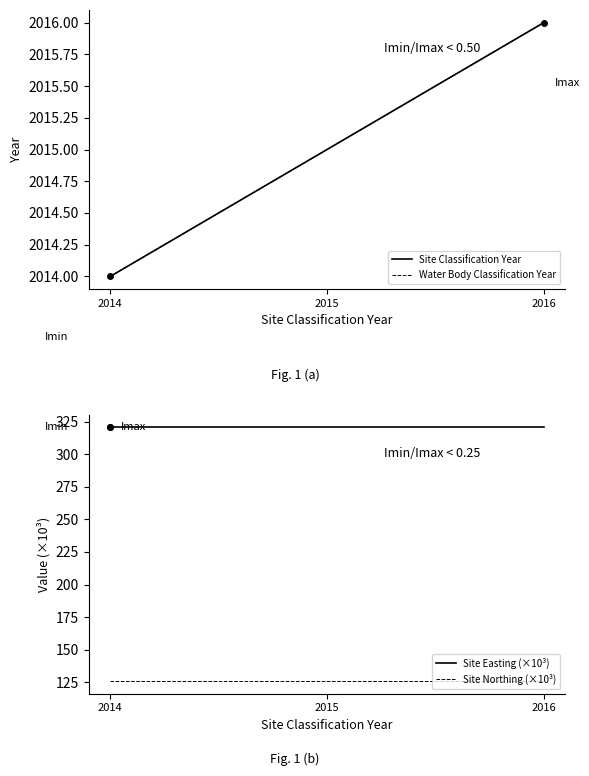

Read the Site Classification Year value at 2016.

2016.0